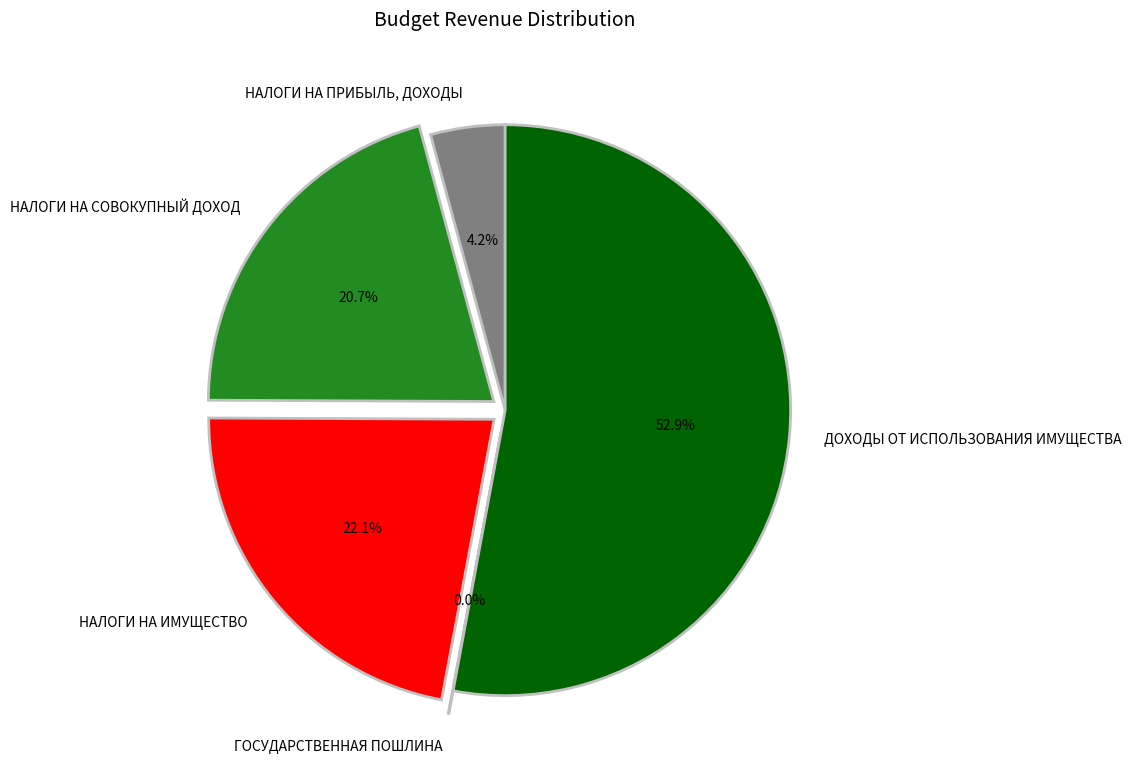

Which category accounts for the majority?

ДОХОДЫ ОТ ИСПОЛЬЗОВАНИЯ ИМУЩЕСТВА